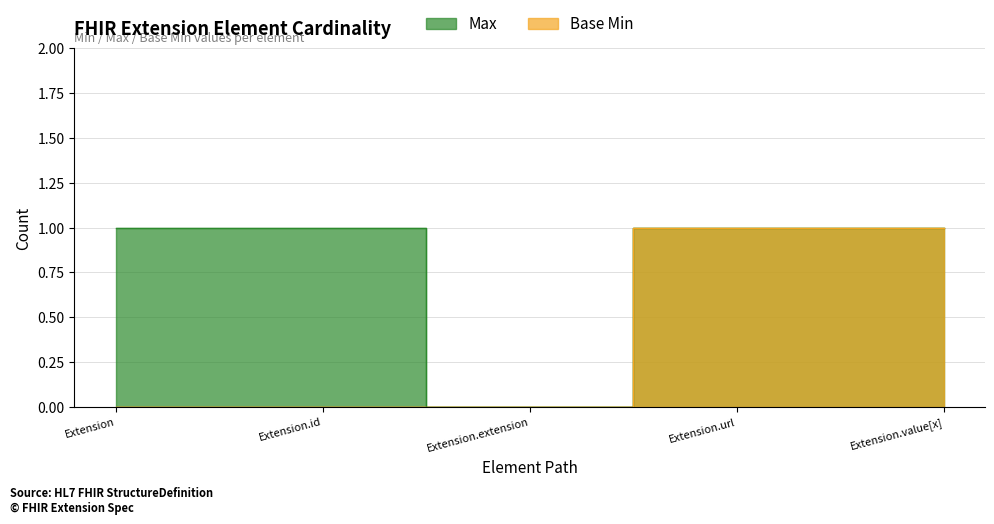

Reading left to right, what are all the values shown in this chart?

Max: 1	1	0	1	1
Base Min: 0	0	0	1	1